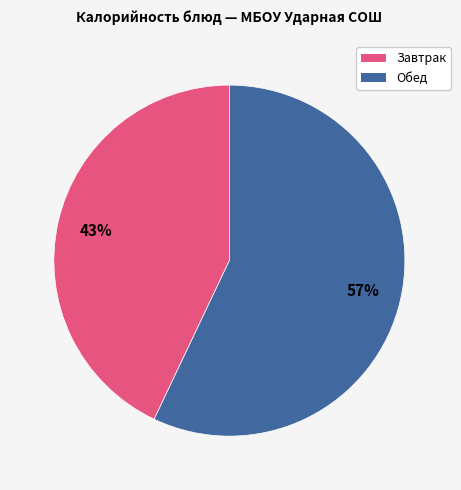

How many segments does this pie chart have?

2